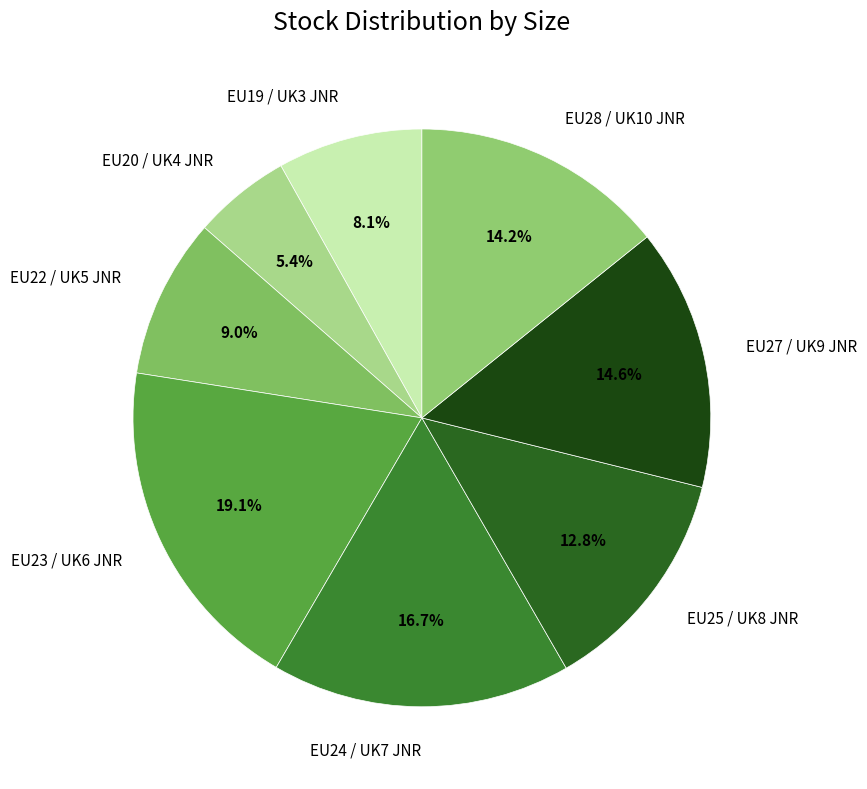

What is the ratio of the value at EU27 / UK9 JNR to the value at EU28 / UK10 JNR?

1.0